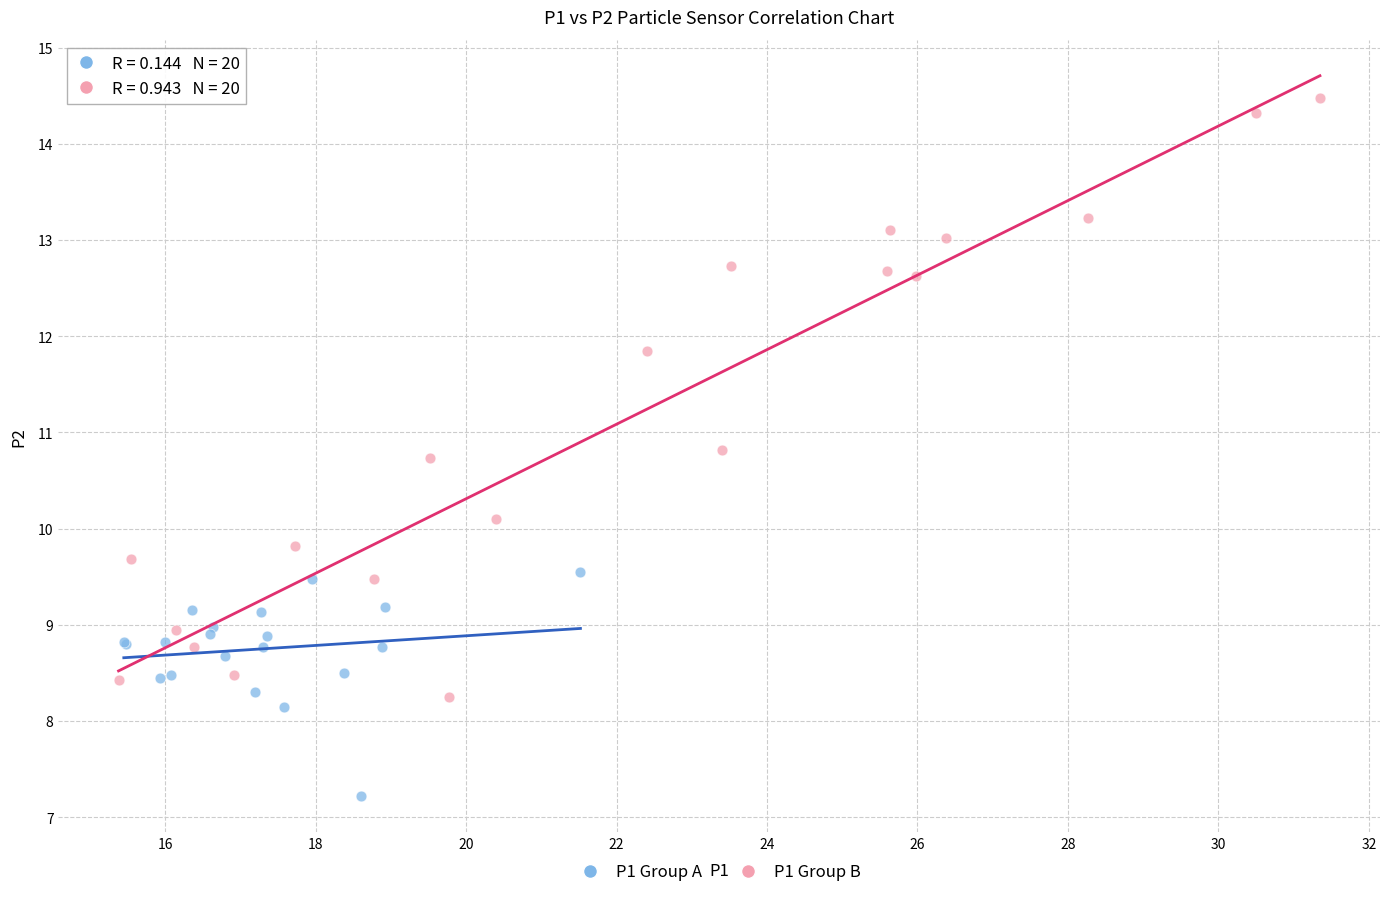

Which series reaches the minimum Y coordinate?

P1 Group A